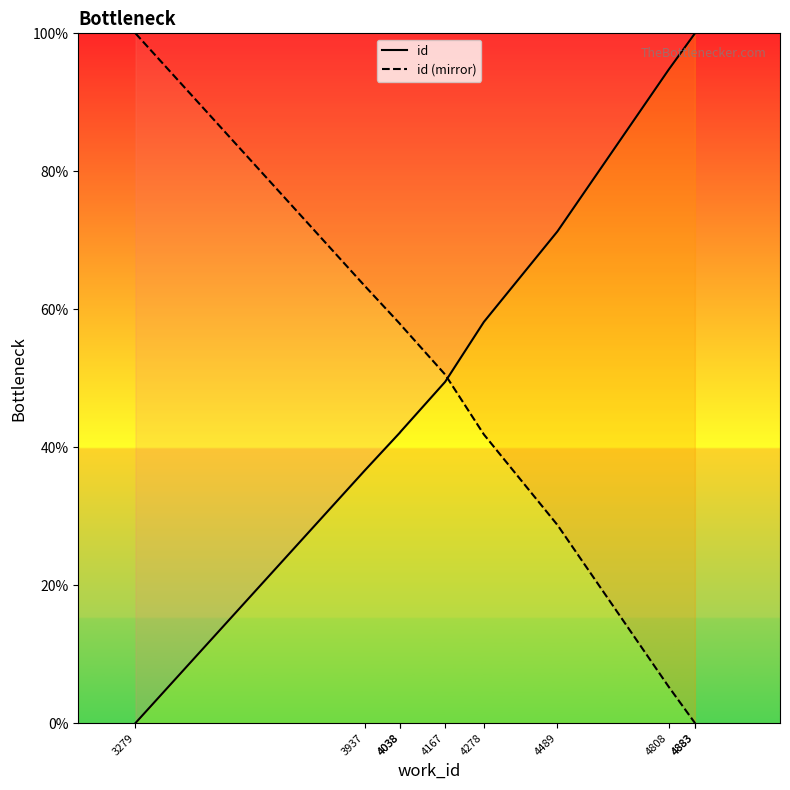

List the series in order of their overall mean, highest first.

id, id (mirror)